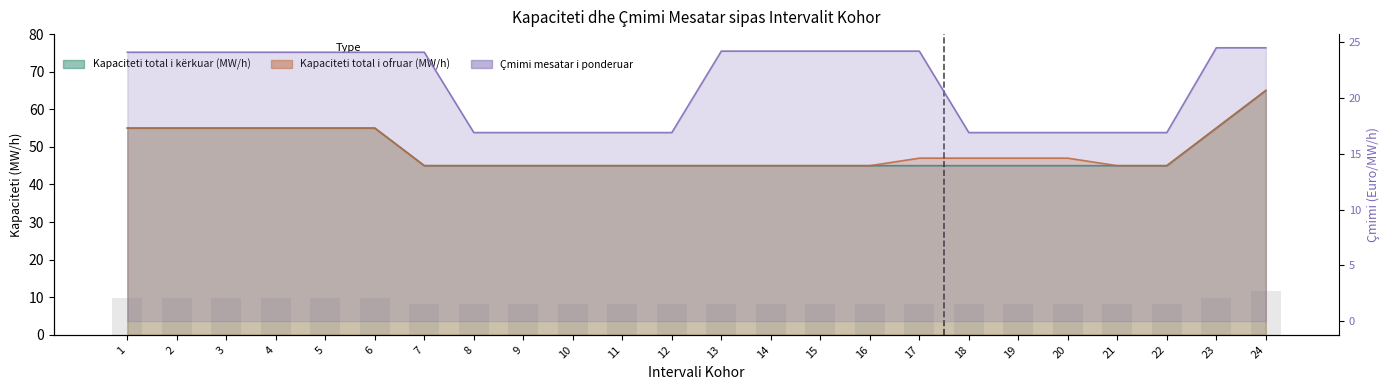

Rank the categories by Kapaciteti total i ofruar (MW/h) value from highest to lowest.

24, 1, 2, 3, 4, 5, 6, 23, 17, 18, 19, 20, 7, 8, 9, 10, 11, 12, 13, 14, 15, 16, 21, 22